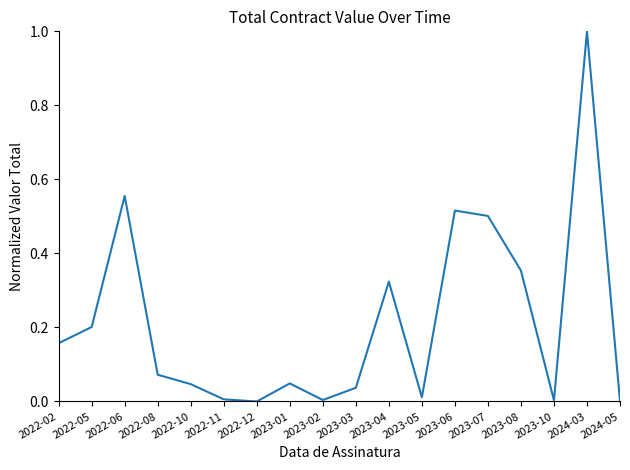

Is it true that the value at 2024-03 is 1.0?

True